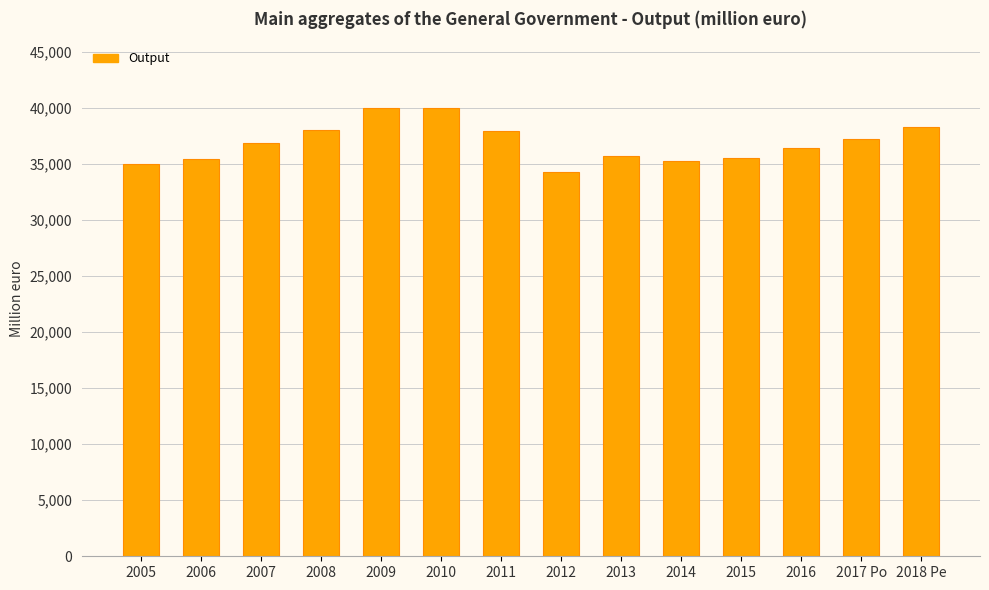

What is the sum of all values?

516280.9